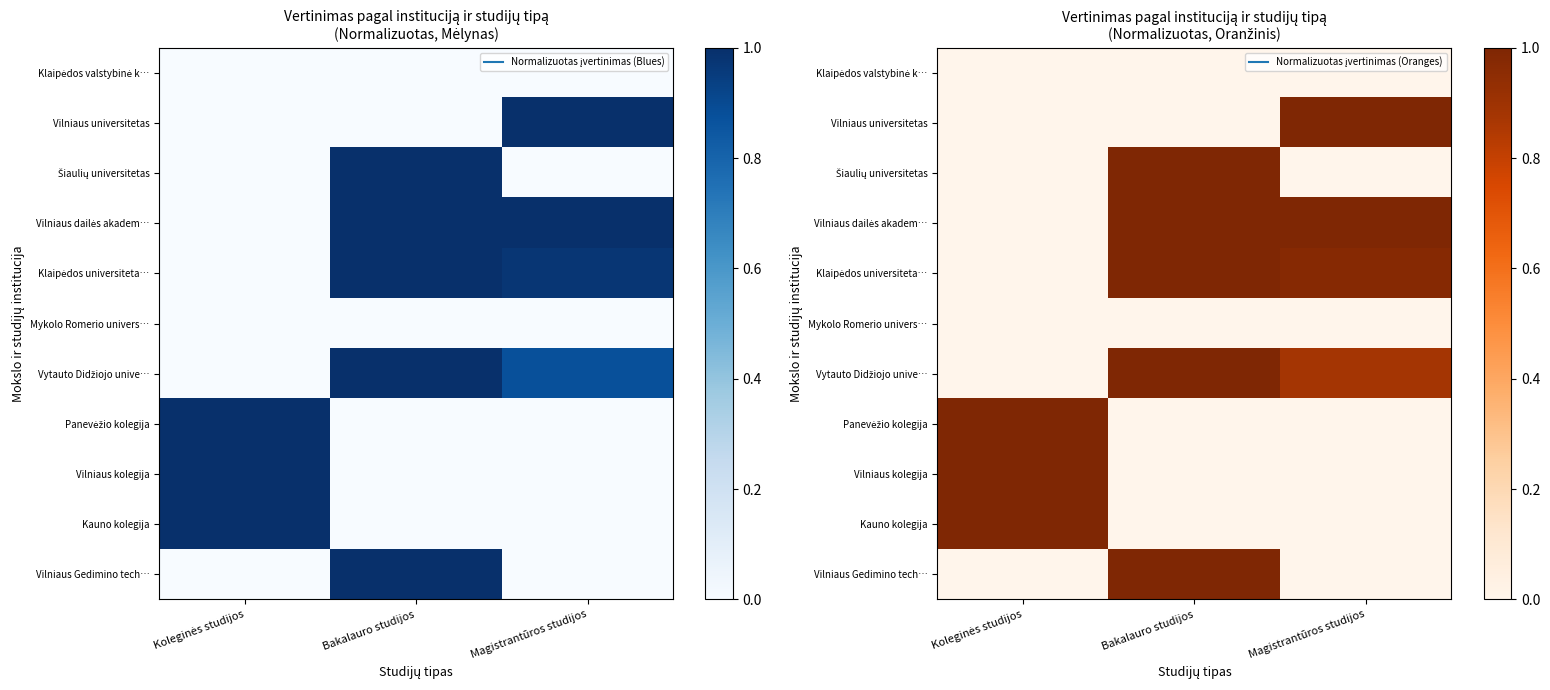

At Magistrantūros studijos, list the series in order from smallest to largest.

Klaipėdos valstybinė k…, Šiaulių universitetas, Mykolo Romerio univers…, Panevėžio kolegija, Vilniaus kolegija, Kauno kolegija, Vilniaus Gedimino tech…, Vytauto Didžiojo unive…, Klaipėdos universiteta…, Vilniaus universitetas, Vilniaus dailės akadem…